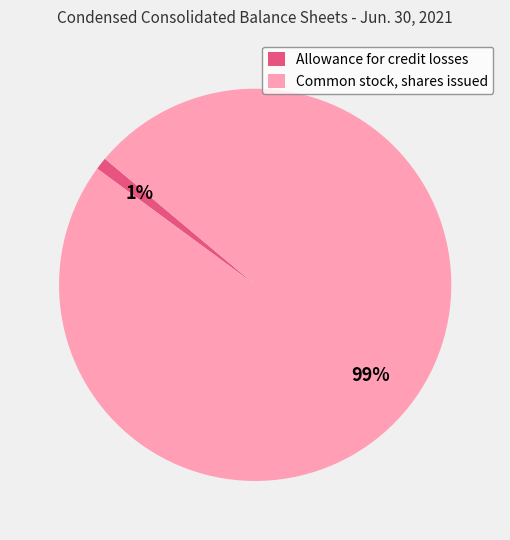

How many slices are in this pie chart?

2